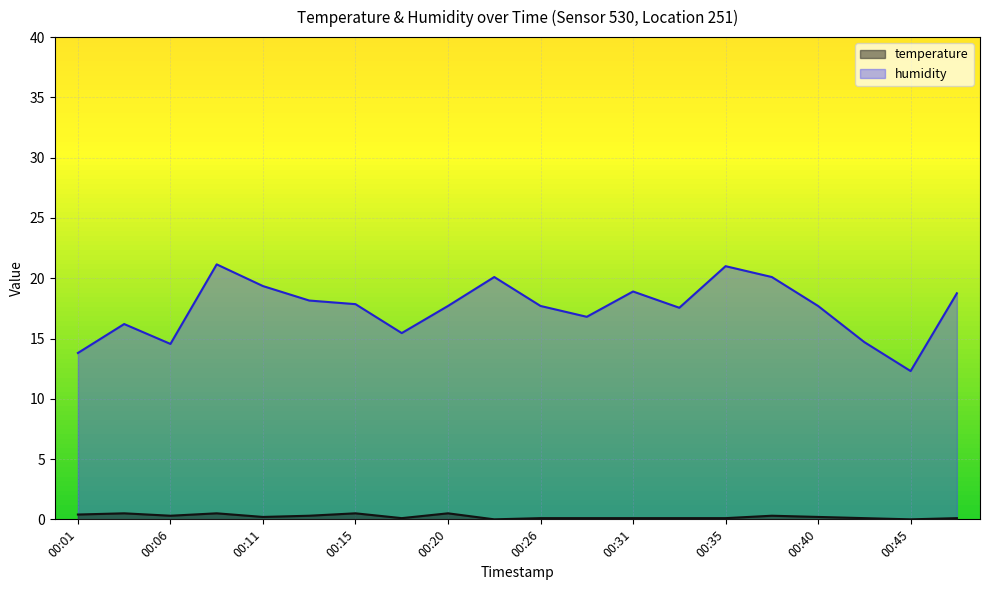

What is the sum of the humidity values at 00:06 and 00:26?

32.2